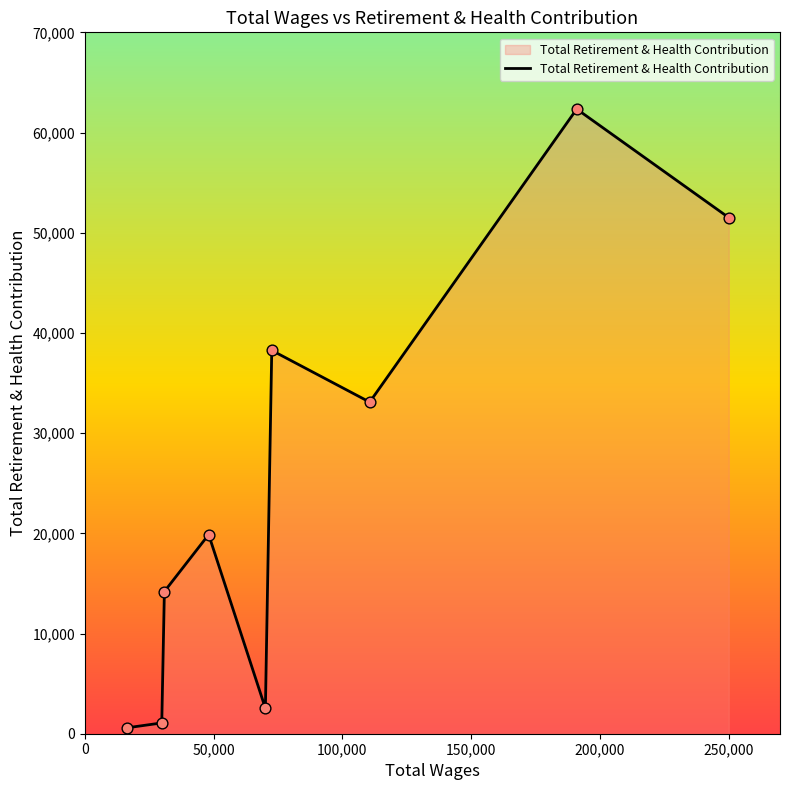

What is the difference between the maximum and minimum values?

61754